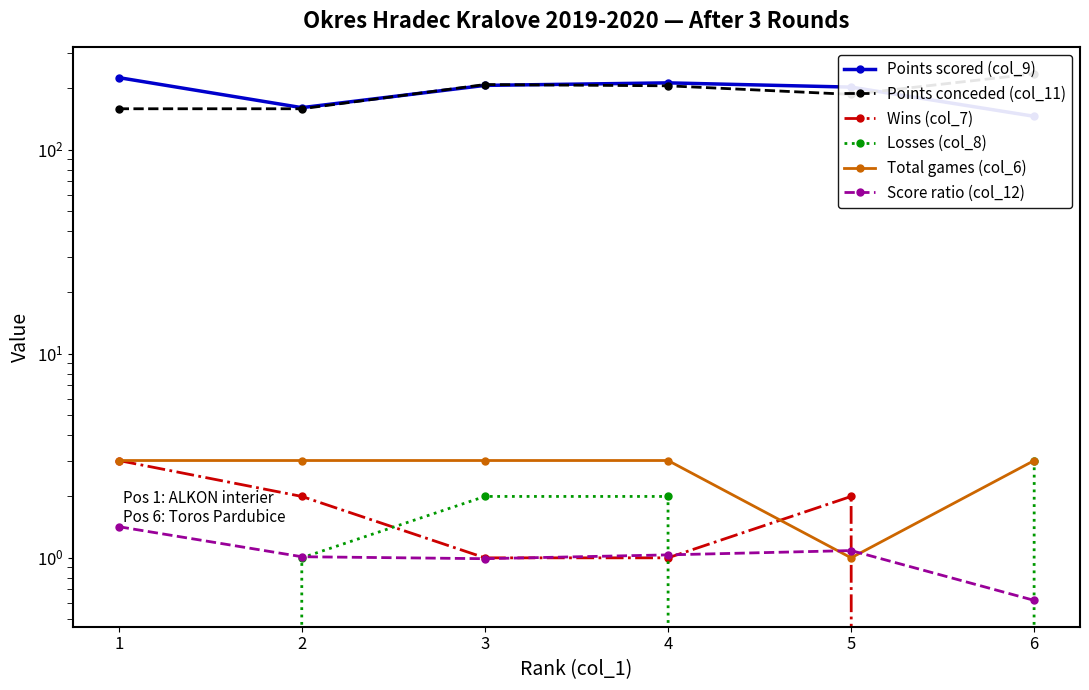

True or false: Points scored (col_9) has a value of 95.8 at 4.

False